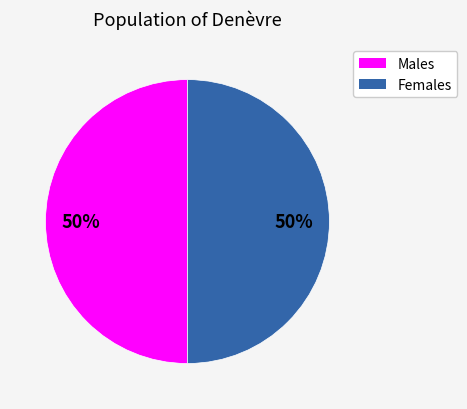

To the nearest percent, what is the combined percentage of Males and Females?

100%